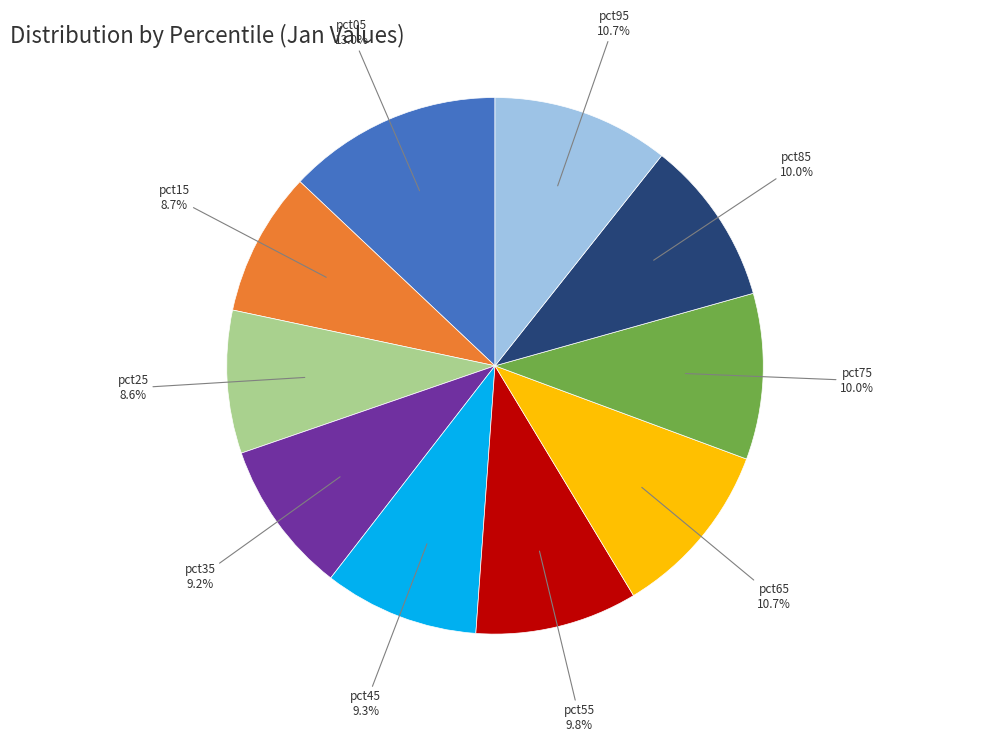

To the nearest percent, what is the difference between the largest and smallest slice percentages?

4%